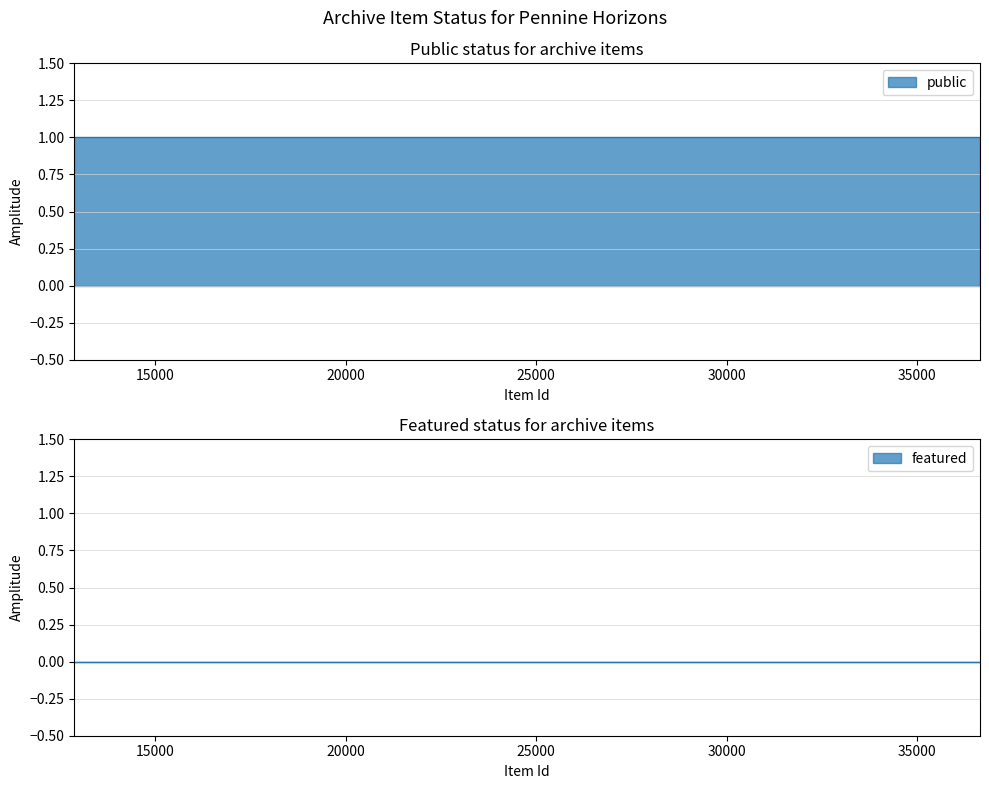

What is the value of the public point at the 2nd from the left?

1